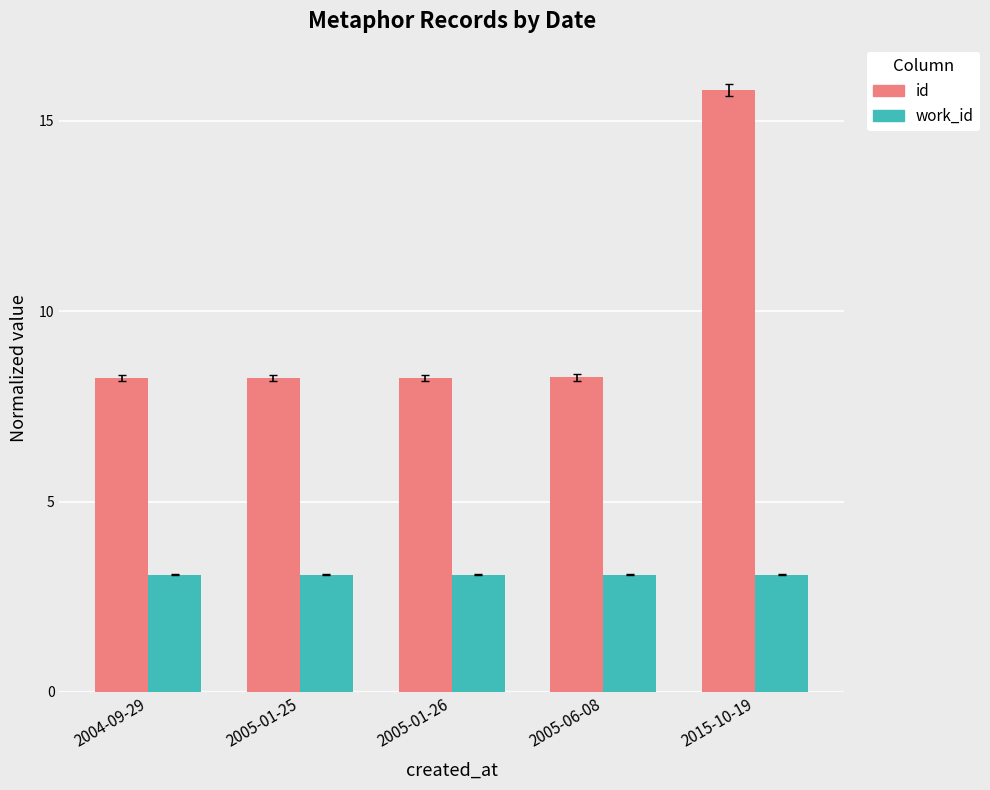

Rank the series by their average value, from highest to lowest.

id, work_id